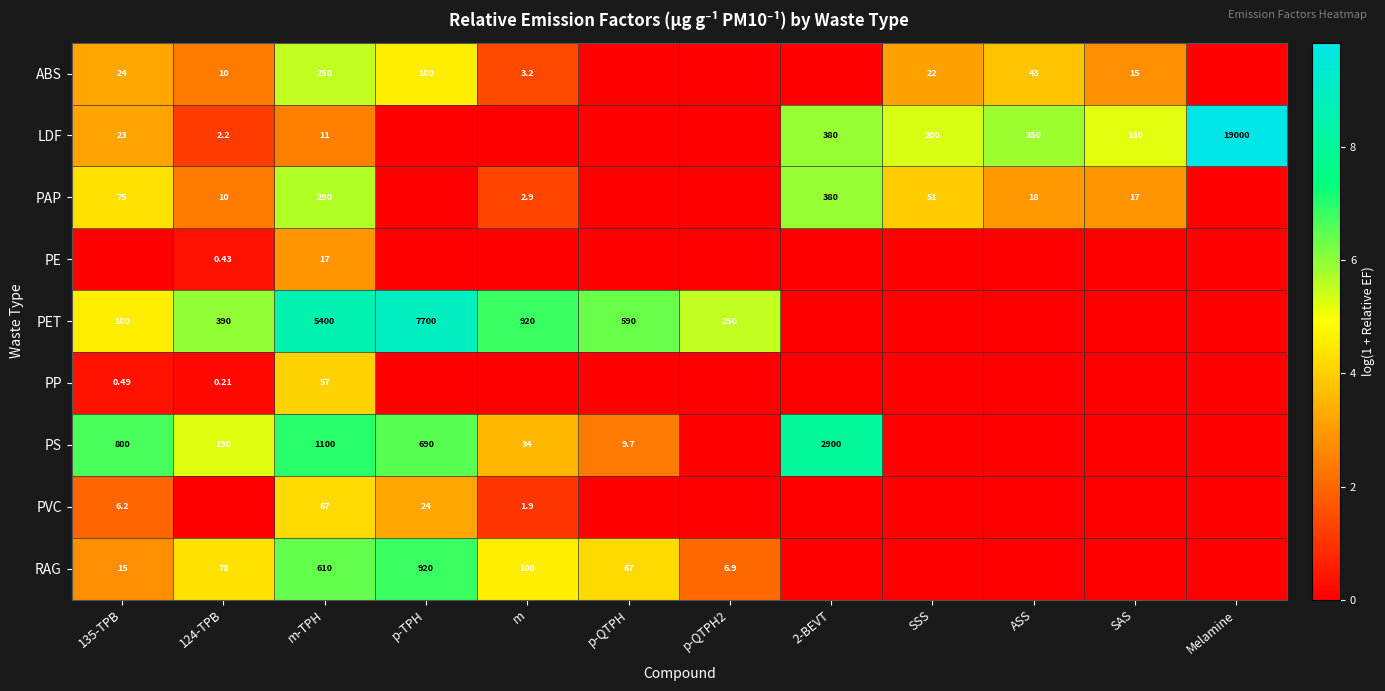

True or false: RAG has a value of -3.3 at 2-BEVT.

False